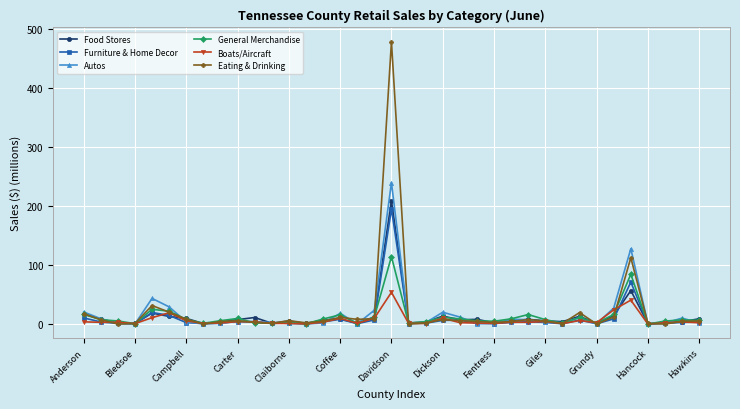

True or false: Boats/Aircraft has more than 2 interior local peaks.

True